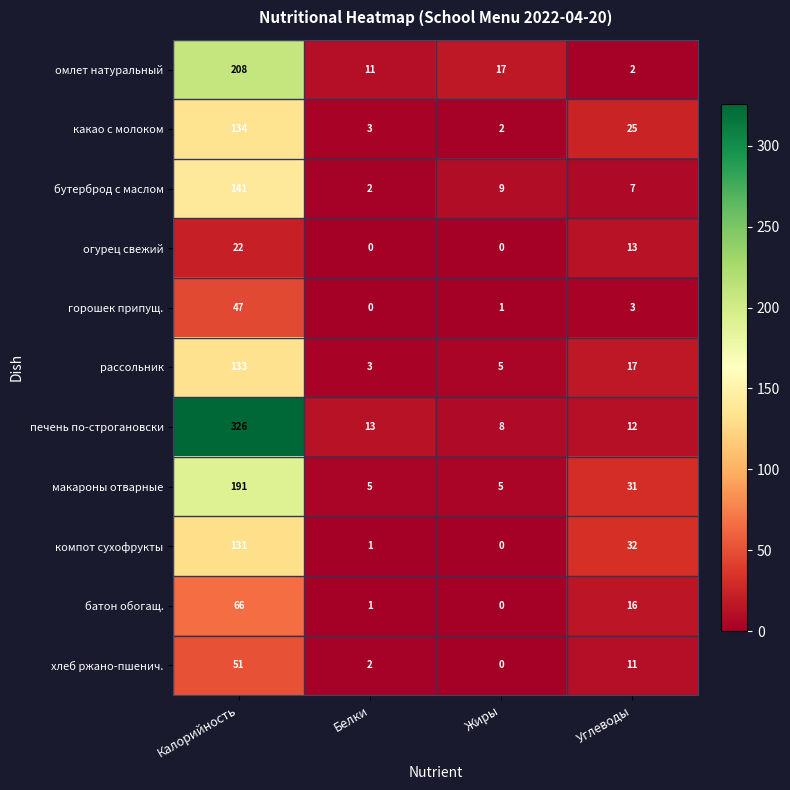

Where is хлеб ржано-пшенич. nearest to the value 25?

Углеводы